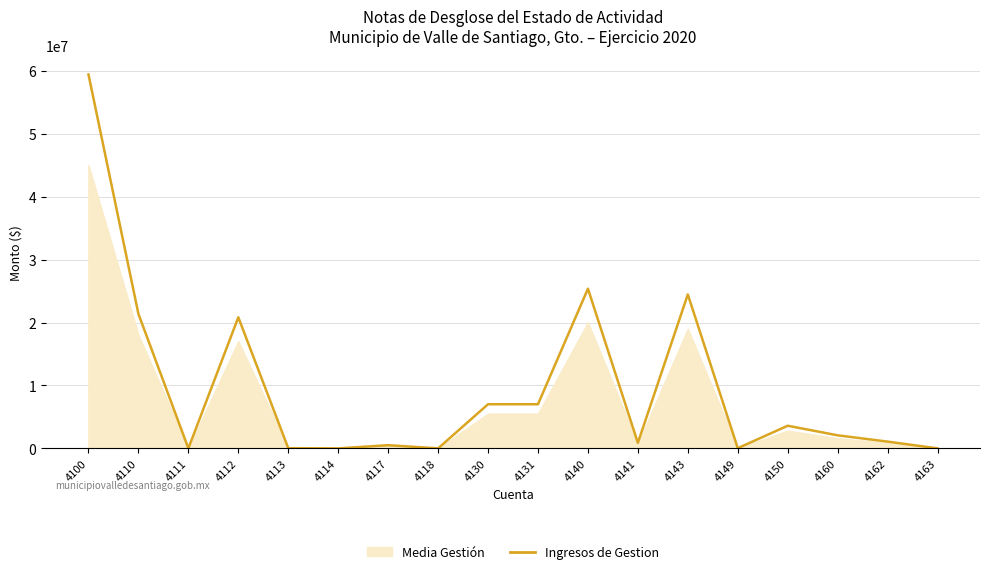

What is the difference between the maximum and minimum values?

59438330.0